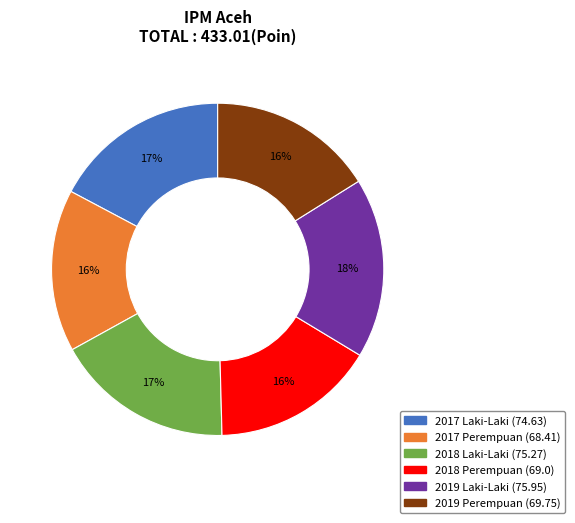

Combined, do 2019 Laki-Laki and 2019 Perempuan account for over 50%?

No